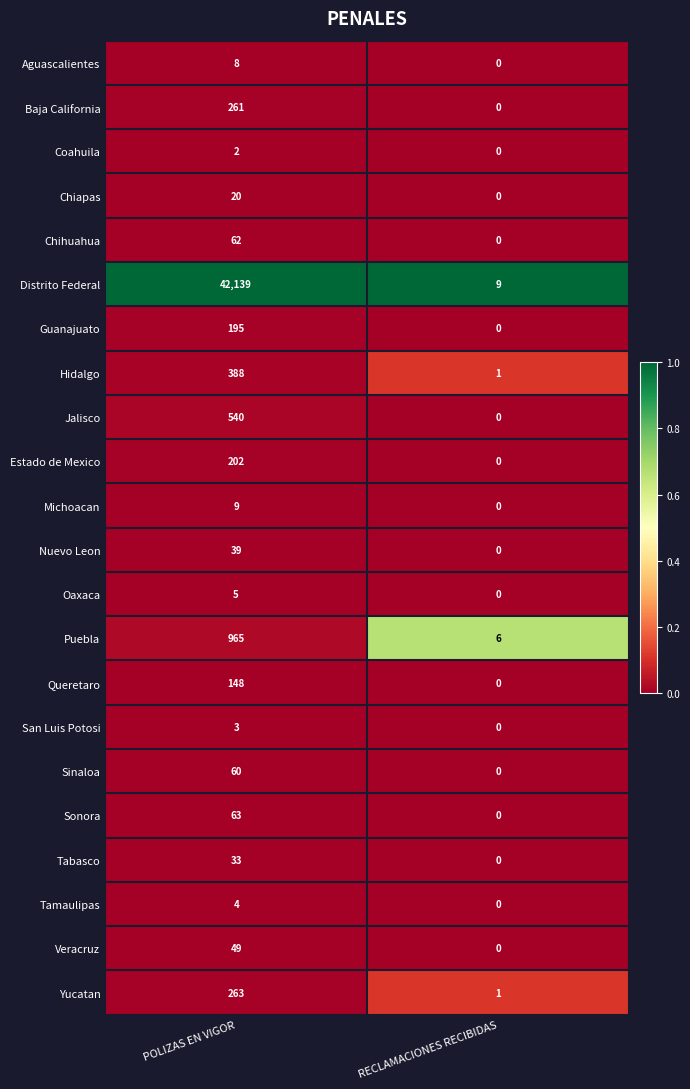

At which label does Oaxaca reach its peak?

POLIZAS EN VIGOR